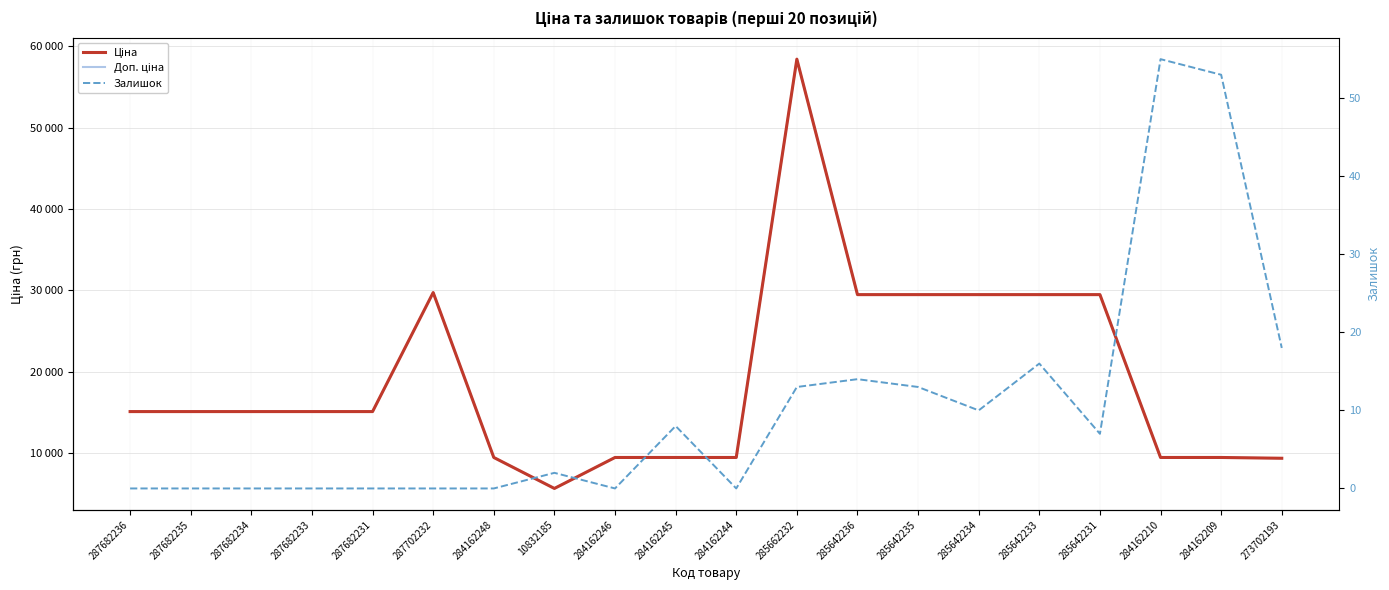

What is the difference between the maximum and minimum values in the Ціна series?

52752.7